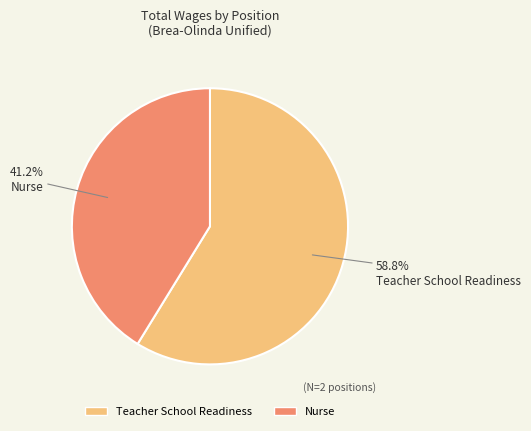

The Nurse slice represents 41% of the pie. True or false?

True